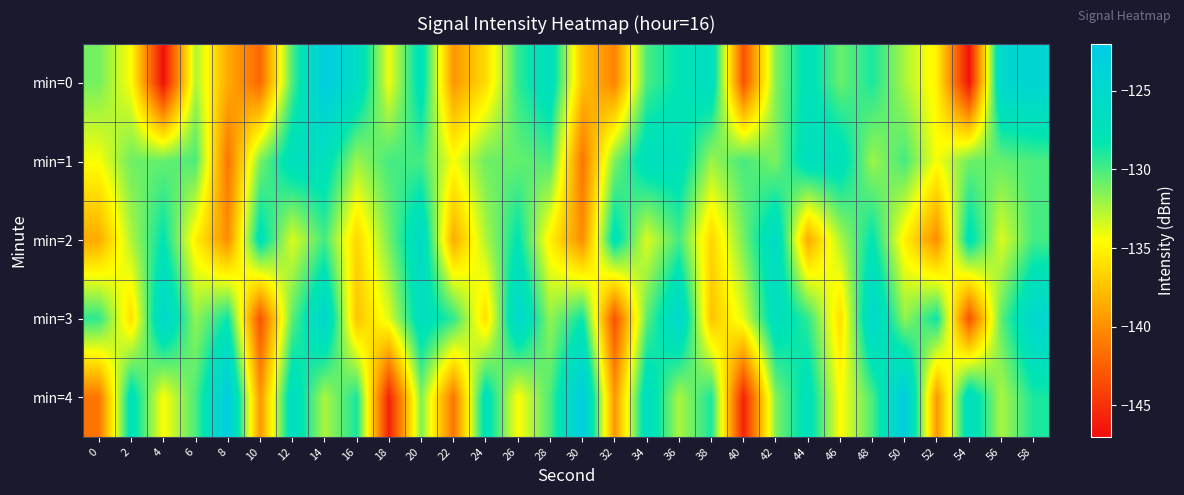

Reading right to left, what are all the values shown in this chart?

min=0: 58=-124.3	56=-124.9	54=-146.7	52=-135.2	50=-132.4	48=-128.9	46=-130.8	44=-127.5	42=-131.4	40=-143.2	38=-126.4	36=-128.1	34=-130.0	32=-140.5	30=-137.4	28=-126.7	26=-129.4	24=-136.2	22=-139.6	20=-127.2	18=-134.1	16=-126.0	14=-122.7	12=-130.1	10=-142.0	8=-138.6	6=-132.5	4=-146.9	2=-134.5	0=-131.1
min=1: 58=-130.1	56=-130.7	54=-130.9	52=-134.4	50=-129.9	48=-132.1	46=-127.1	44=-126.8	42=-131.3	40=-129.9	38=-132.1	36=-127.1	34=-126.8	32=-131.3	30=-141.3	28=-130.1	26=-130.7	24=-130.9	22=-134.4	20=-129.9	18=-129.9	16=-132.1	14=-127.1	12=-126.8	10=-131.3	8=-141.3	6=-130.1	4=-130.7	2=-130.9	0=-134.4
min=2: 58=-129.9	56=-133.6	54=-127.4	52=-140.1	50=-135.2	48=-128.1	46=-132.5	44=-138.6	42=-125.9	40=-131.1	38=-136.5	36=-129.9	34=-133.6	32=-127.4	30=-140.1	28=-135.2	26=-128.1	24=-132.5	22=-138.6	20=-125.9	18=-131.1	16=-136.5	14=-129.9	12=-133.6	10=-127.4	8=-140.1	6=-135.2	4=-128.1	2=-132.5	0=-138.6
min=3: 58=-124.9	56=-130.5	54=-143.2	52=-128.5	50=-131.8	48=-125.0	46=-136.1	44=-129.4	42=-126.7	40=-133.7	38=-137.4	36=-124.9	34=-130.5	32=-143.2	30=-128.5	28=-131.8	26=-125.0	24=-136.1	22=-129.4	20=-126.7	18=-133.7	16=-137.4	14=-124.9	12=-130.5	10=-143.2	8=-128.5	6=-131.8	4=-125.0	2=-136.1	0=-129.4
min=4: 58=-128.9	56=-132.4	54=-126.4	52=-139.6	50=-122.7	48=-130.1	46=-134.5	44=-127.2	42=-131.4	40=-145.8	38=-128.9	36=-132.4	34=-126.4	32=-139.6	30=-122.7	28=-130.1	26=-134.5	24=-127.2	22=-141.3	20=-131.4	18=-145.8	16=-128.9	14=-132.4	12=-126.4	10=-139.6	8=-122.7	6=-130.1	4=-134.5	2=-127.2	0=-141.3